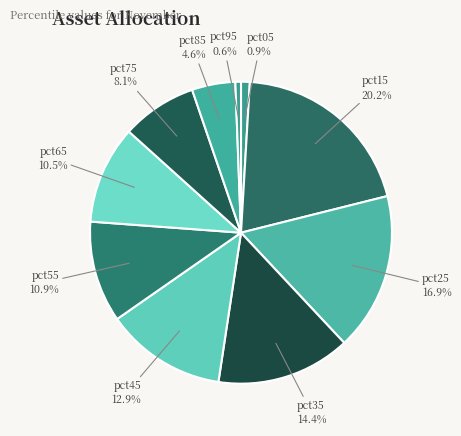

What is the largest slice in the pie chart?

pct15